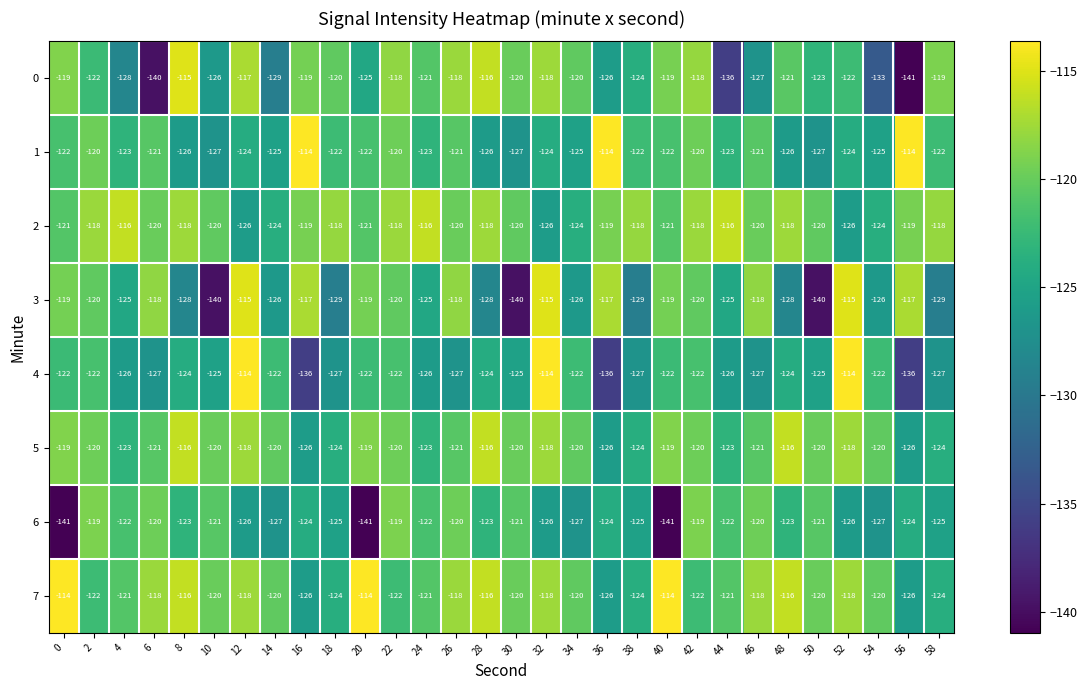

At which category is the sum across all series the highest?

12